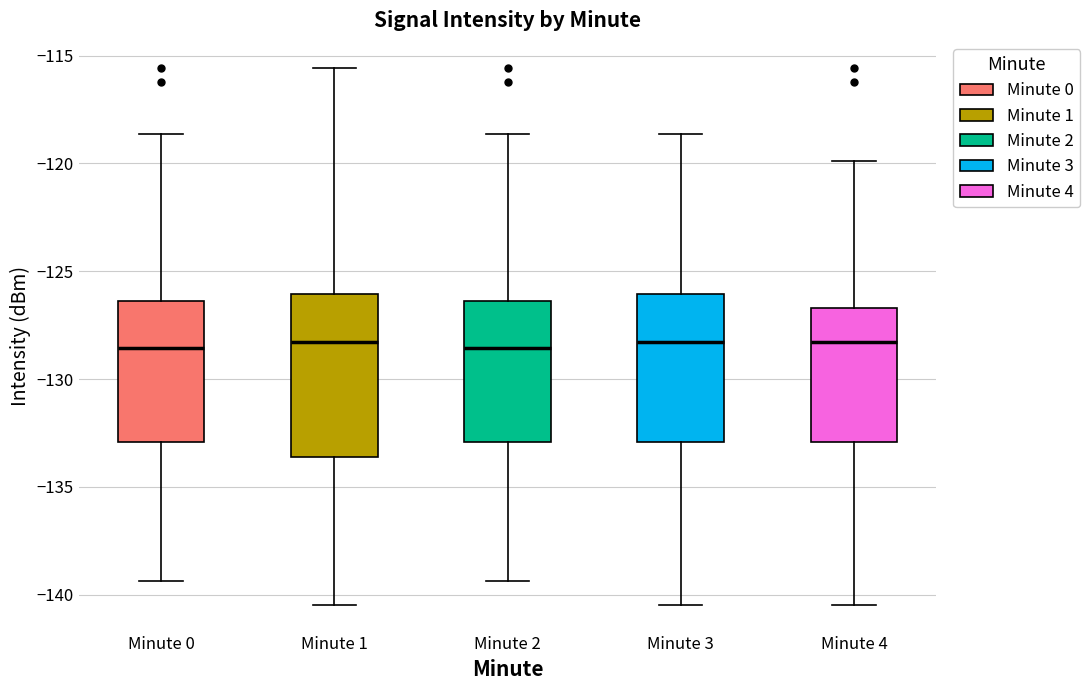

Reading left to right, transcribe this box plot: for each box, give where its median line is, the range the box spans, and where its two whiskers end, as read against the y-axis. The values are not printed on the chart, so give them approximately, as read against the axis.

Minute 0: median -128.5, box -133.0 to -126.5, whiskers -139.5 to -118.5
Minute 1: median -128.5, box -133.5 to -126.0, whiskers -140.5 to -115.5
Minute 2: median -128.5, box -133.0 to -126.5, whiskers -139.5 to -118.5
Minute 3: median -128.5, box -133.0 to -126.0, whiskers -140.5 to -118.5
Minute 4: median -128.5, box -133.0 to -126.5, whiskers -140.5 to -120.0